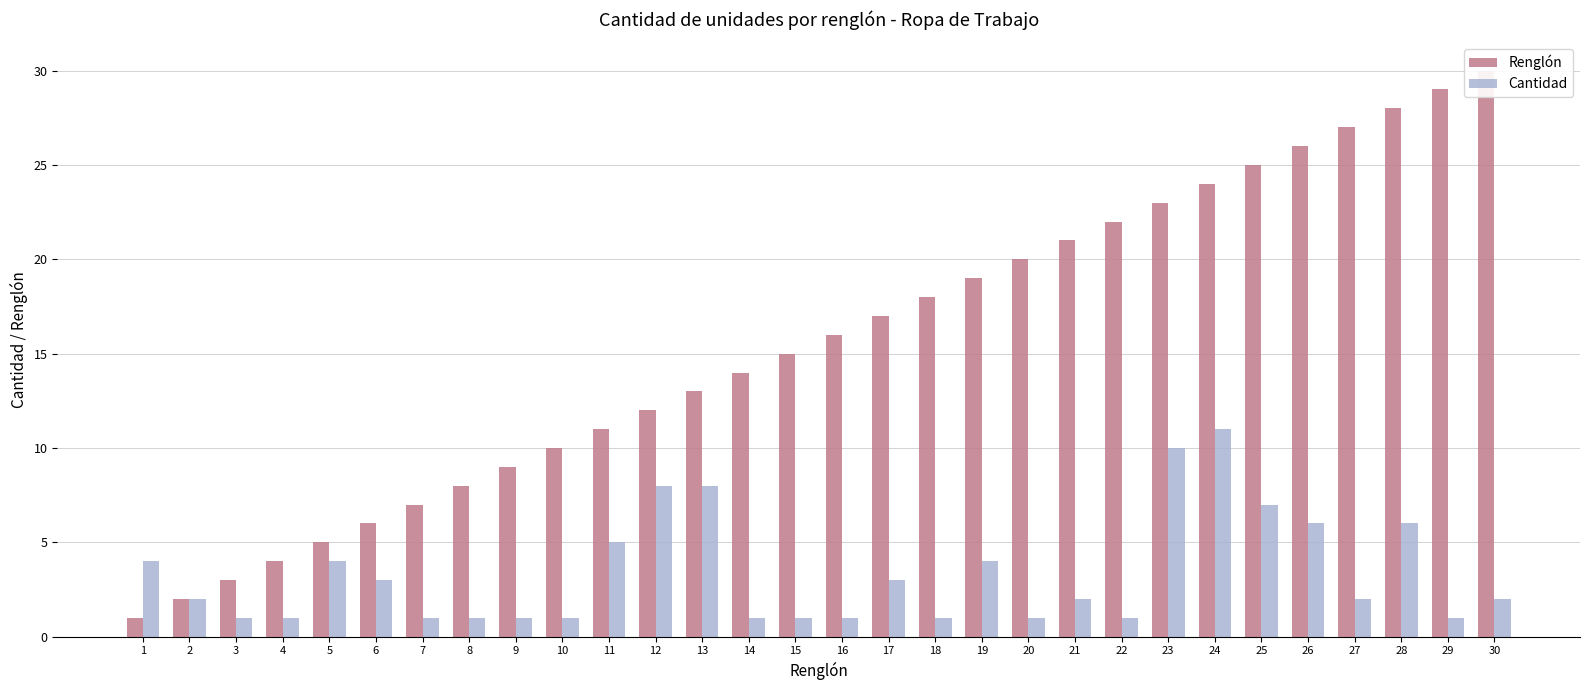

Are the bars grouped side by side (vs. stacked)?

Yes